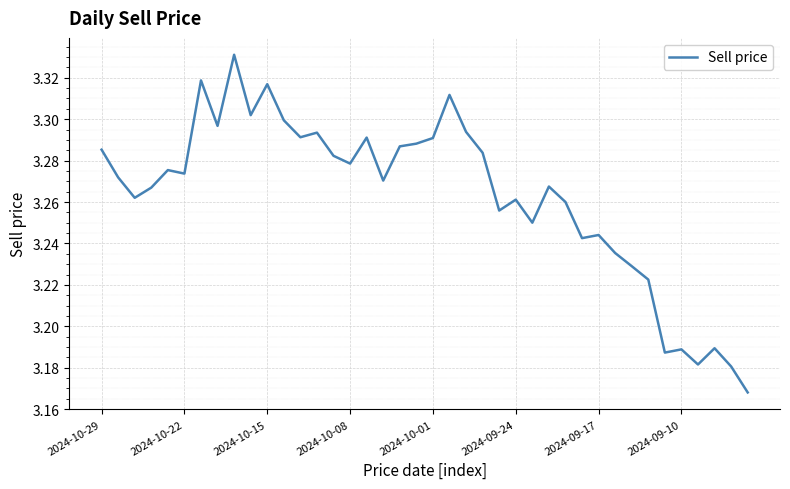

What is the value of the 40th point from the left?

3.2